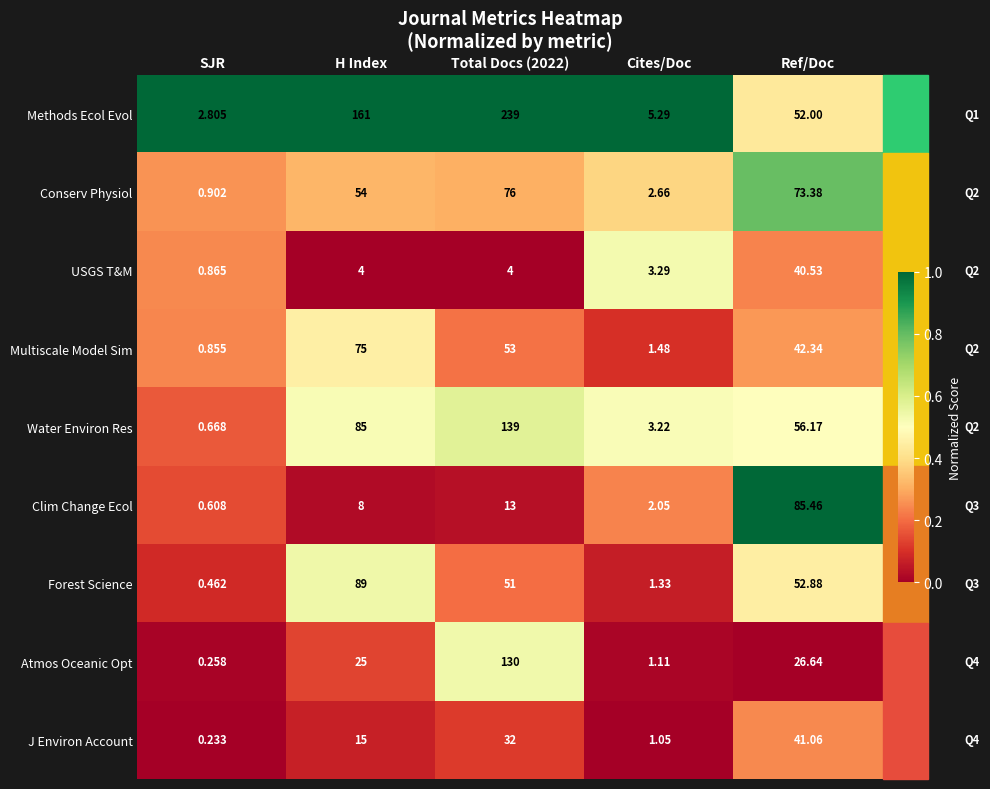

Which category has the highest value in the J Environ Account series?

Ref/Doc